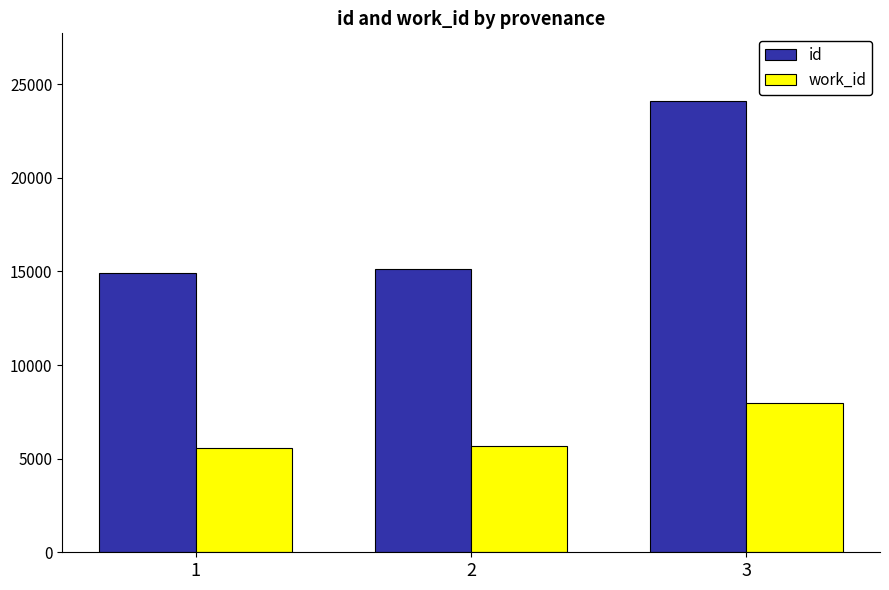

Count the number of data series in this chart.

2